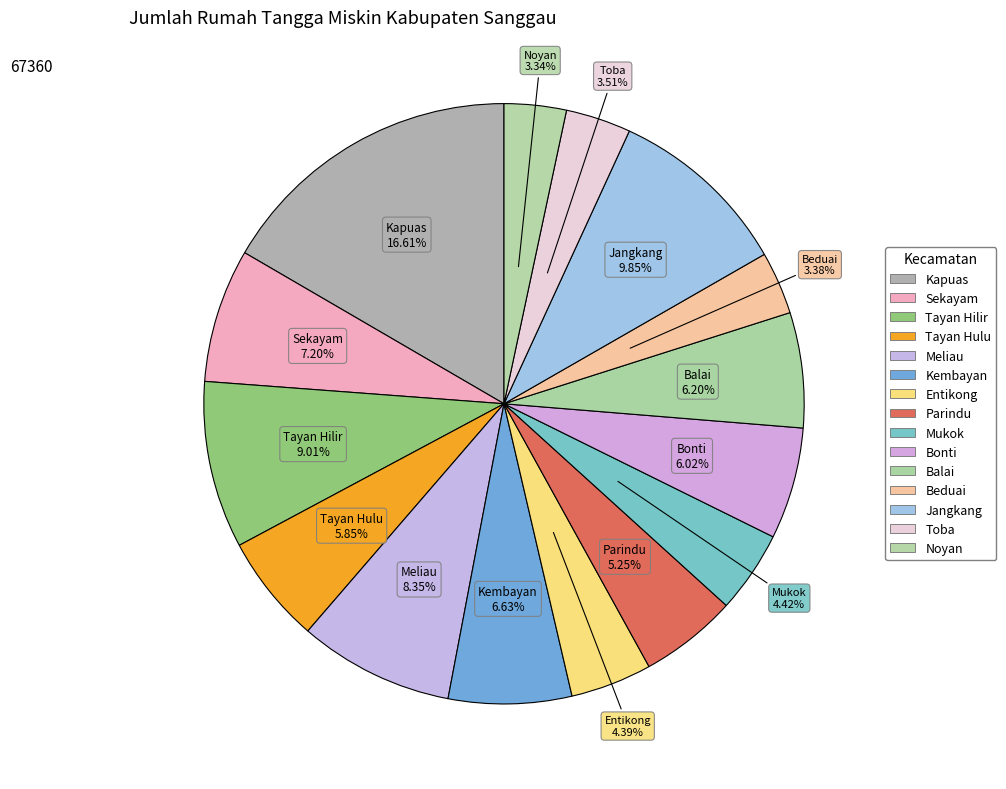

What is the ratio of the value at Noyan to the value at Bonti?

0.6